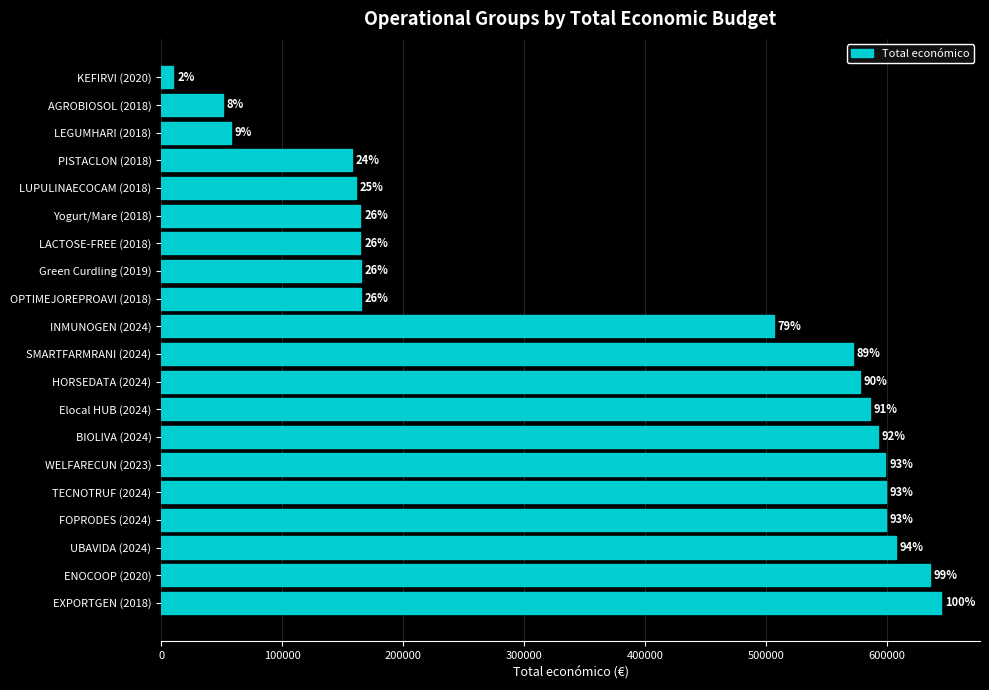

How many bars are there in total?

20